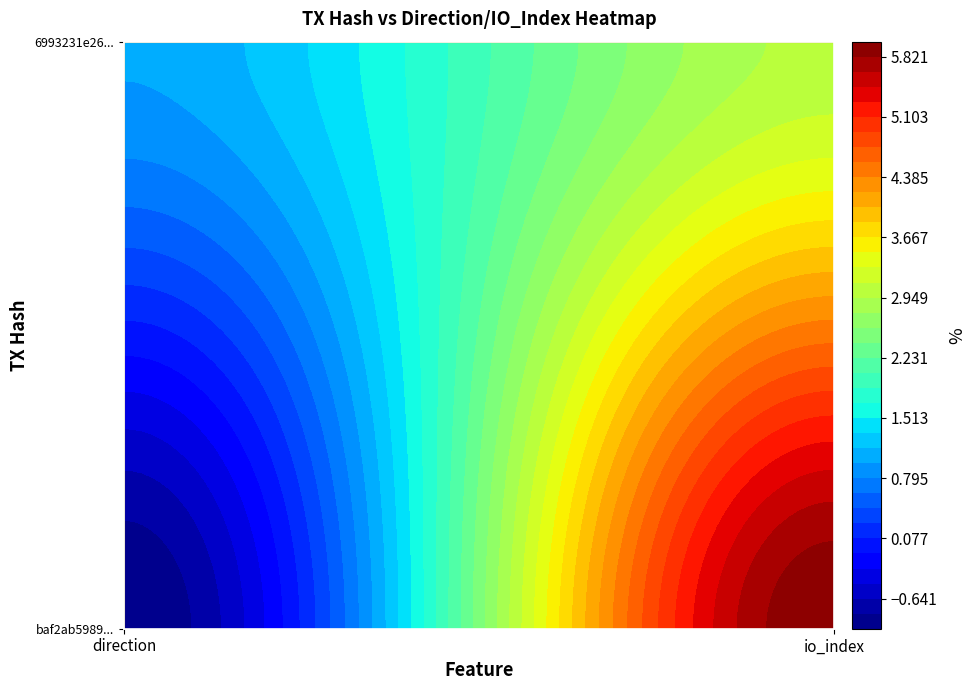

True or false: baf2ab59897f2e726bfdcb870939acc8950f8fb has a value of 0 at -1.

False